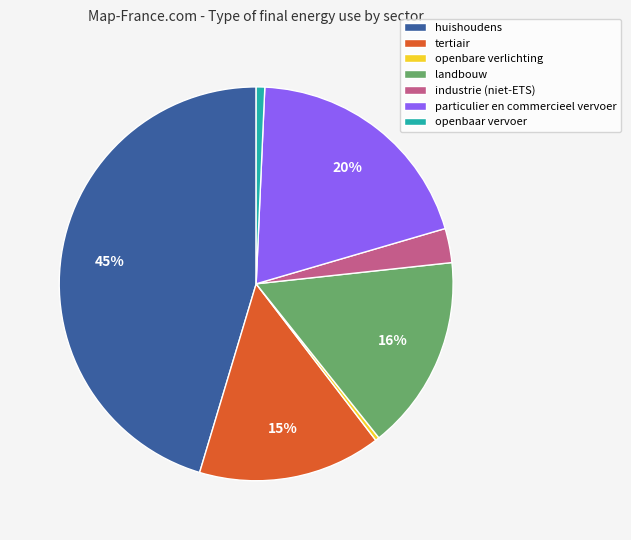

To the nearest percent, what is the combined percentage of particulier en commercieel vervoer and landbouw?

36%